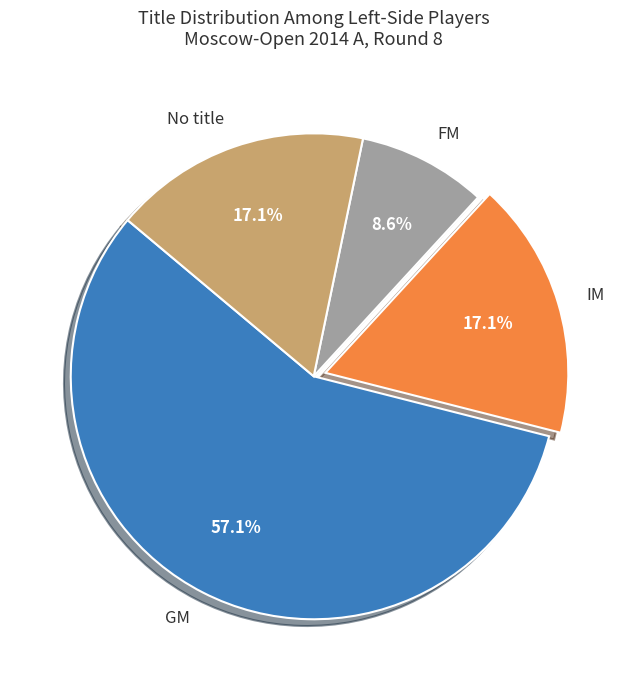

Is there any slice that represents more than half of the pie?

Yes